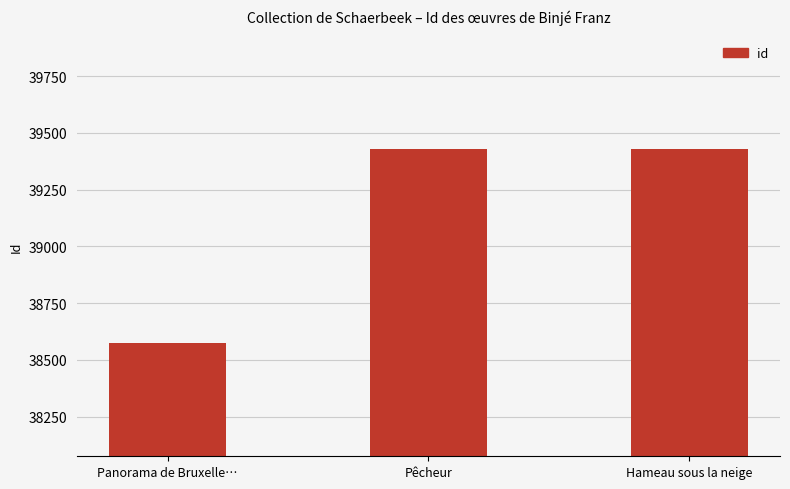

Between Panorama de Bruxelle… and Pêcheur, which is larger?

Pêcheur